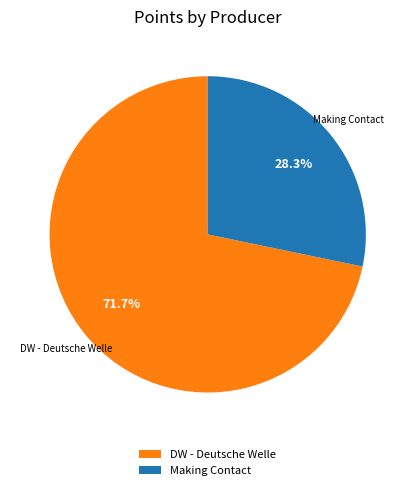

Between DW - Deutsche Welle and Making Contact, which is larger?

DW - Deutsche Welle